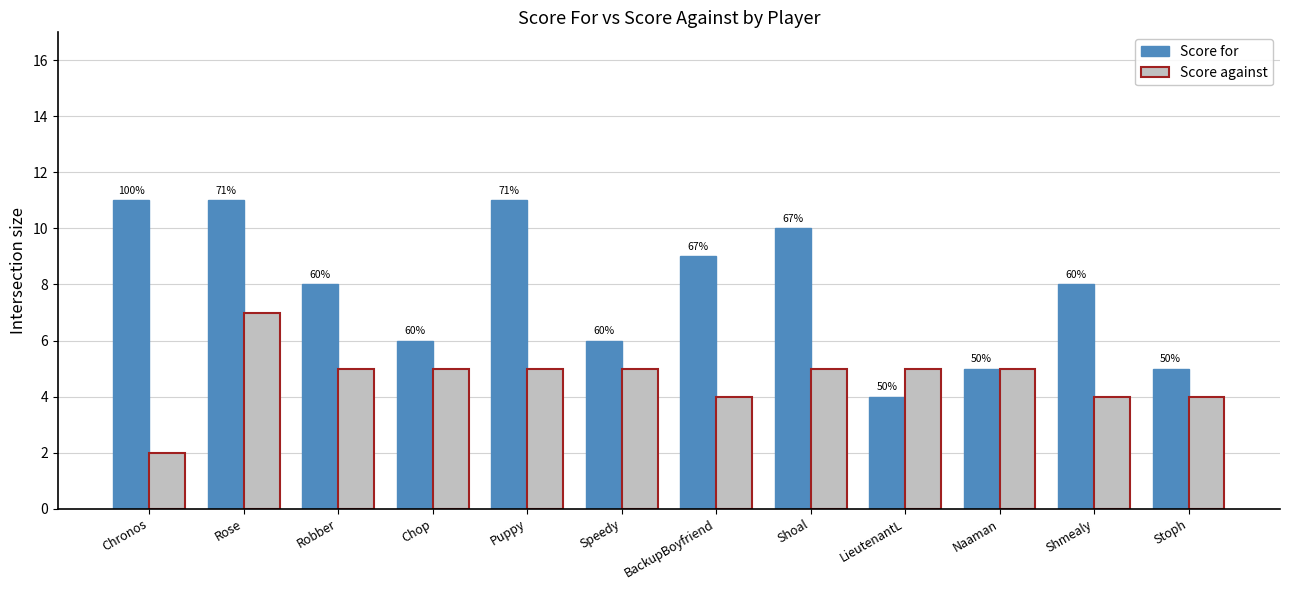

Reading left to right, extract all data points from this chart.

Score for: Chronos=11	Rose=11	Robber=8	Chop=6	Puppy=11	Speedy=6	BackupBoyfriend=9	Shoal=10	LieutenantL=4	Naaman=5	Shmealy=8	Stoph=5
Score against: Chronos=2	Rose=7	Robber=5	Chop=5	Puppy=5	Speedy=5	BackupBoyfriend=4	Shoal=5	LieutenantL=5	Naaman=5	Shmealy=4	Stoph=4